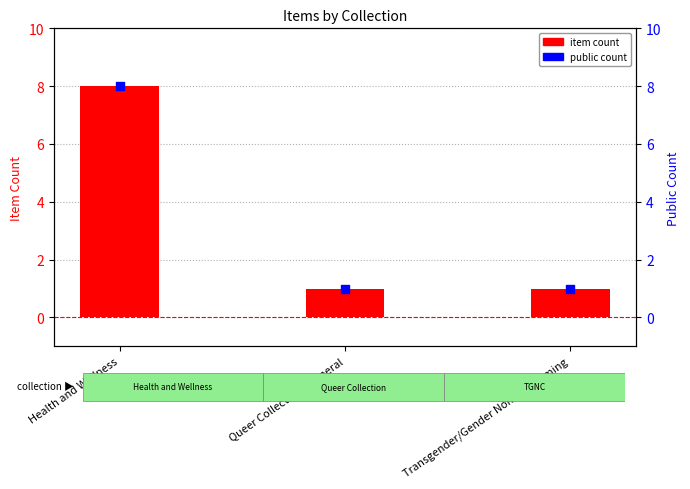

Which series has the largest total across all categories?

item count